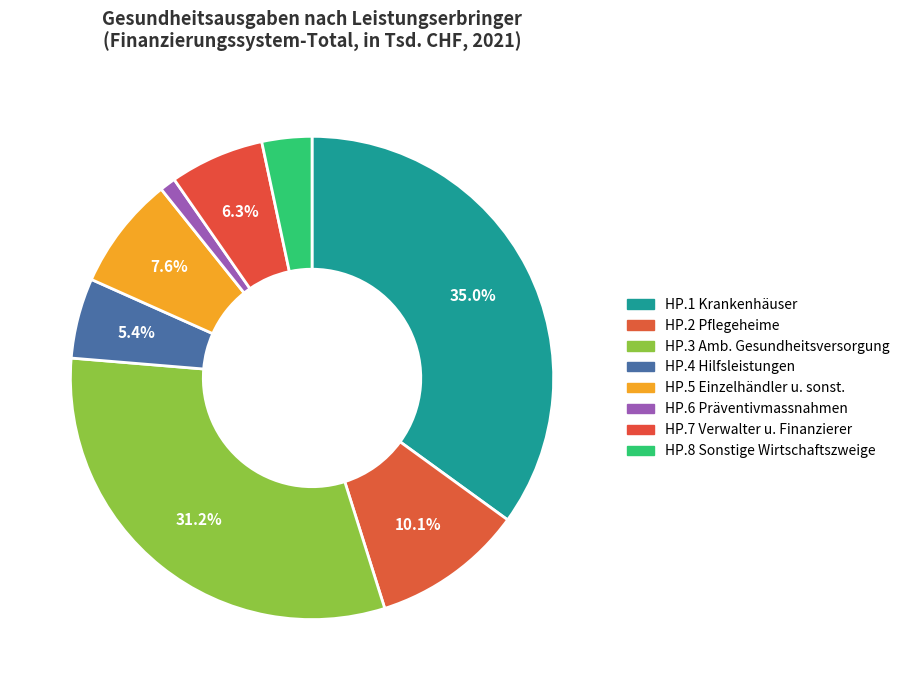

Which category has the smallest portion of the pie?

HP.6 Anbieter von Präventivmassnahmen